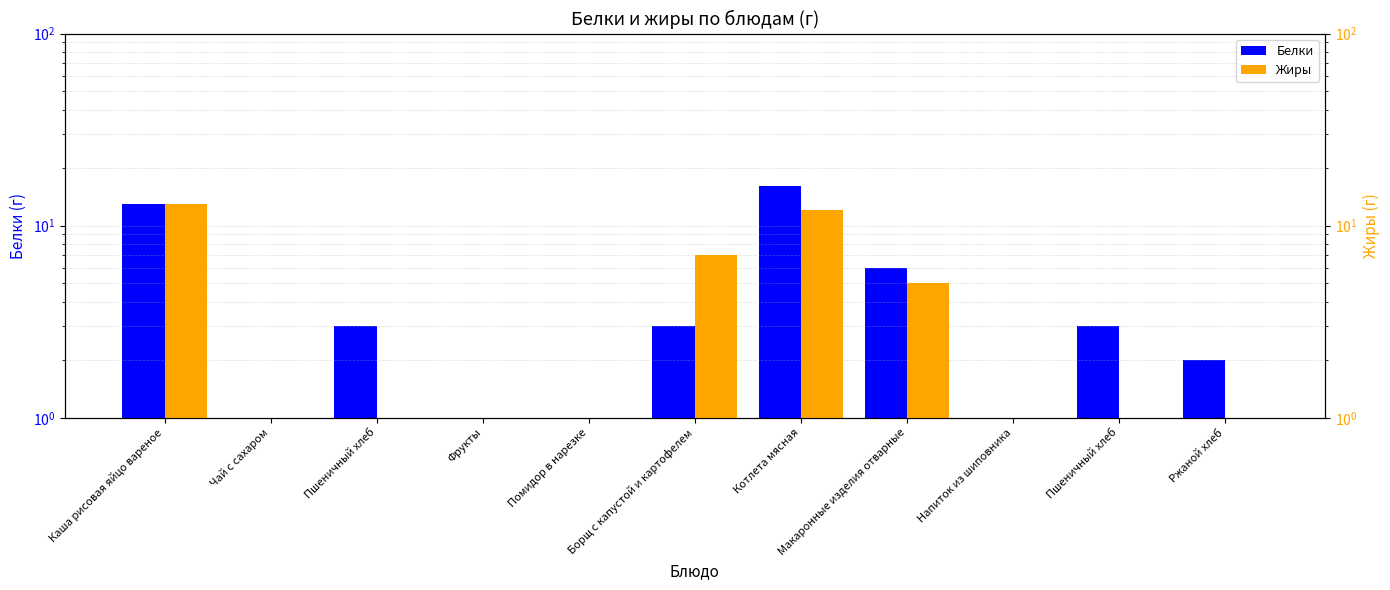

Which series changed the most between Чай с сахаром and Пшеничный хлеб?

Белки